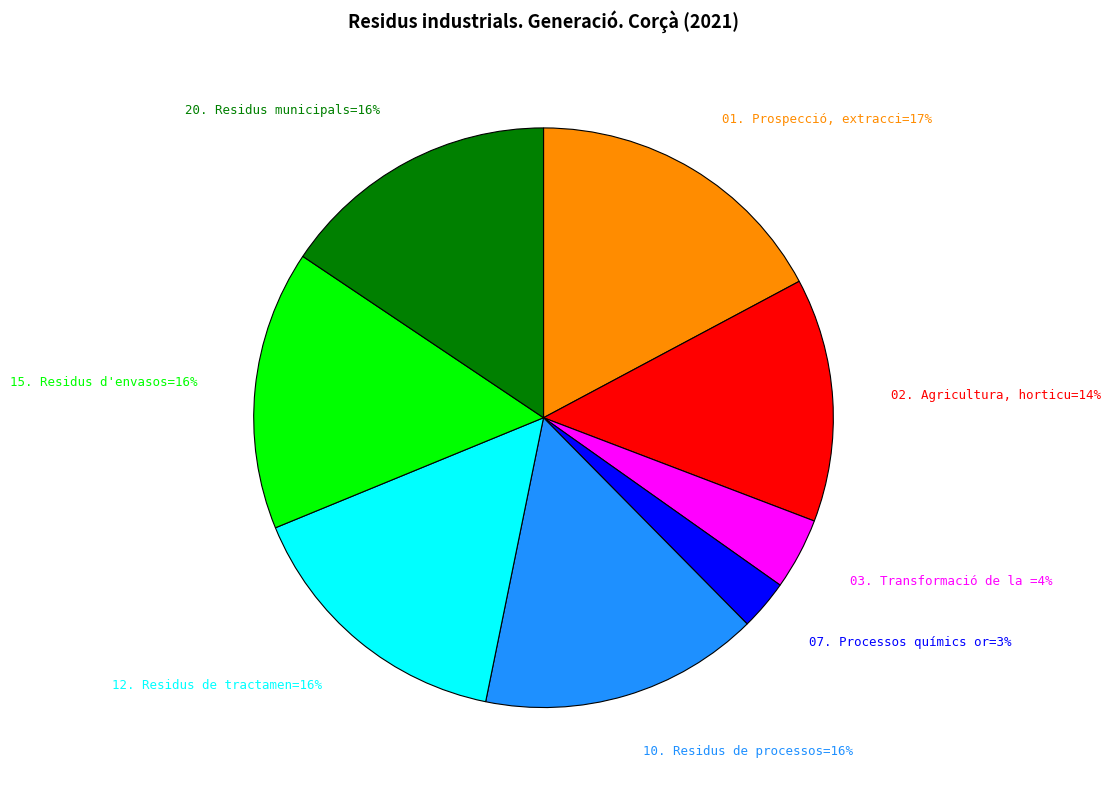

Is there a majority slice in this chart?

No